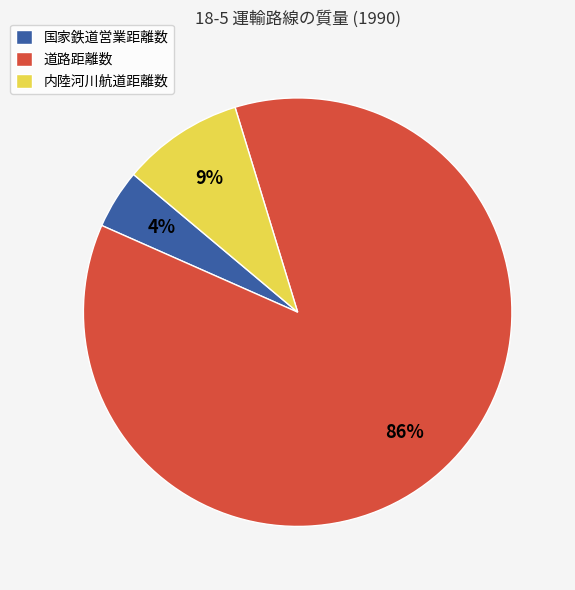

Is 道路距離数 the majority of the pie?

Yes